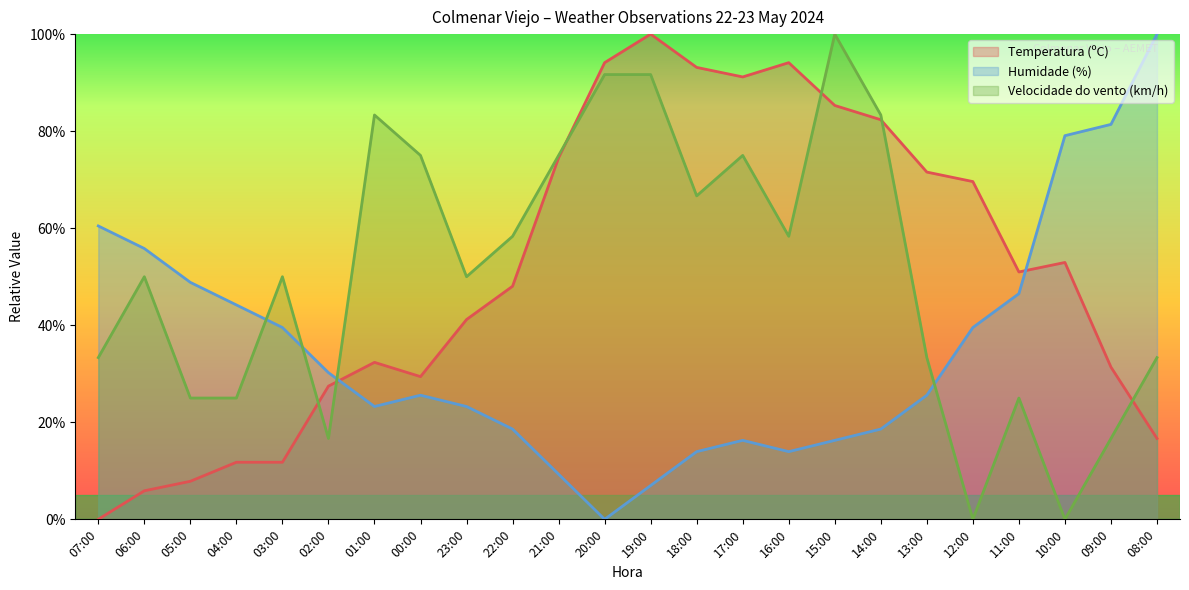

How many distinct data groups are displayed?

3